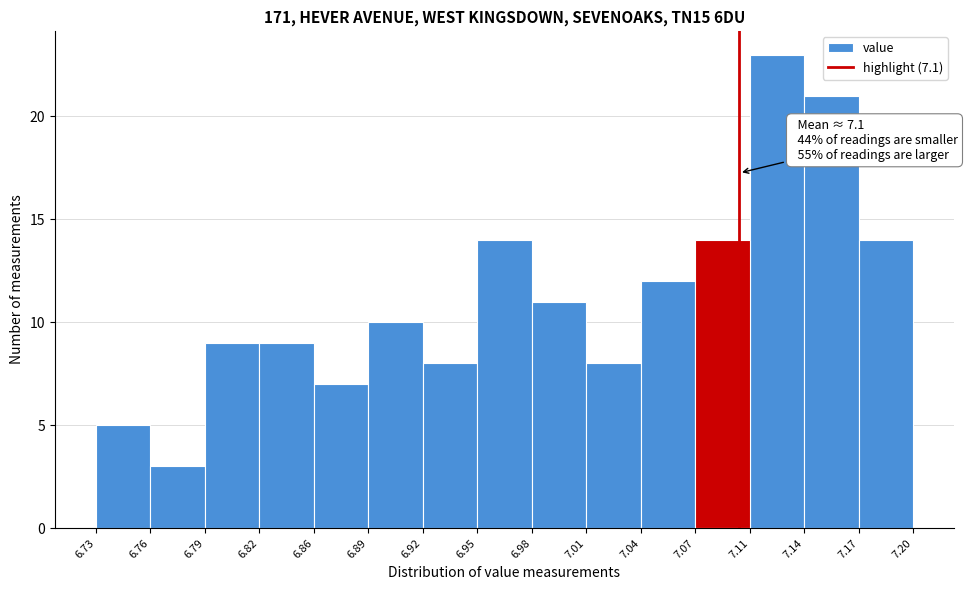

Over which range of the x-axis is the bar tallest?

7.11 to 7.14